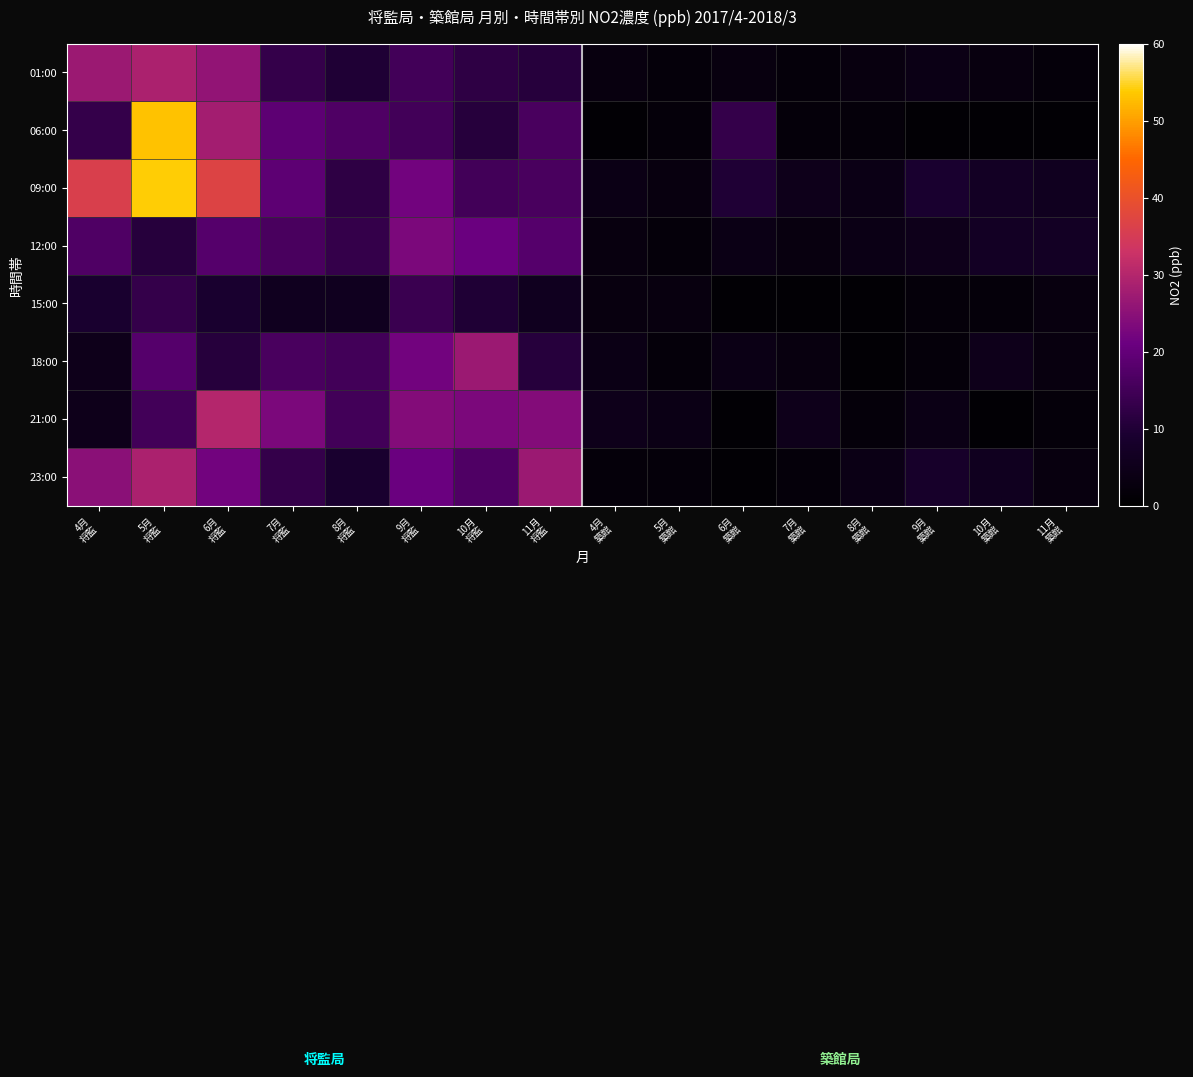

Reading right to left, transcribe all the data shown in this chart.

01:00: 11月
築館=2	10月
築館=3	9月
築館=4	8月
築館=3	7月
築館=2	6月
築館=3	5月
築館=2	4月
築館=3	11月
将監=11	10月
将監=12	9月
将監=15	8月
将監=10	7月
将監=13	6月
将監=26	5月
将監=29	4月
将監=27
06:00: 11月
築館=1	10月
築館=1	9月
築館=1	8月
築館=2	7月
築館=2	6月
築館=13	5月
築館=2	4月
築館=1	11月
将監=16	10月
将監=11	9月
将監=15	8月
将監=17	7月
将監=19	6月
将監=28	5月
将監=53	4月
将監=13
09:00: 11月
築館=6	10月
築館=7	9月
築館=9	8月
築館=4	7月
築館=5	6月
築館=10	5月
築館=3	4月
築館=4	11月
将監=16	10月
将監=15	9月
将監=22	8月
将監=12	7月
将監=19	6月
将監=37	5月
将監=54	4月
将監=36
12:00: 11月
築館=7	10月
築館=7	9月
築館=5	8月
築館=4	7月
築館=3	6月
築館=4	5月
築館=2	4月
築館=3	11月
将監=18	10月
将監=21	9月
将監=23	8月
将監=13	7月
将監=16	6月
将監=18	5月
将監=11	4月
将監=17
15:00: 11月
築館=3	10月
築館=2	9月
築館=2	8月
築館=1	7月
築館=1	6月
築館=1	5月
築館=3	4月
築館=3	11月
将監=6	10月
将監=10	9月
将監=14	8月
将監=6	7月
将監=6	6月
将監=9	5月
将監=13	4月
将監=9
18:00: 11月
築館=3	10月
築館=5	9月
築館=2	8月
築館=1	7月
築館=3	6月
築館=4	5月
築館=2	4月
築館=4	11月
将監=11	10月
将監=27	9月
将監=22	8月
将監=15	7月
将監=16	6月
将監=11	5月
将監=18	4月
将監=5
21:00: 11月
築館=2	10月
築館=1	9月
築館=4	8月
築館=2	7月
築館=5	6月
築館=1	5月
築館=4	4月
築館=5	11月
将監=24	10月
将監=23	9月
将監=24	8月
将監=15	7月
将監=23	6月
将監=30	5月
将監=15	4月
将監=5
23:00: 11月
築館=3	10月
築館=6	9月
築館=8	8月
築館=4	7月
築館=2	6月
築館=1	5月
築館=2	4月
築館=2	11月
将監=27	10月
将監=17	9月
将監=21	8月
将監=9	7月
将監=13	6月
将監=22	5月
将監=29	4月
将監=25